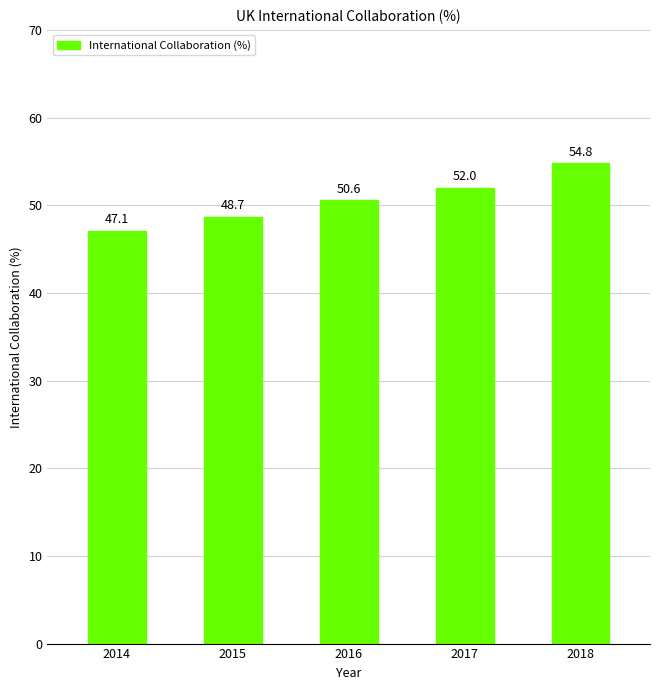

What is the difference between the maximum and minimum values?

7.7